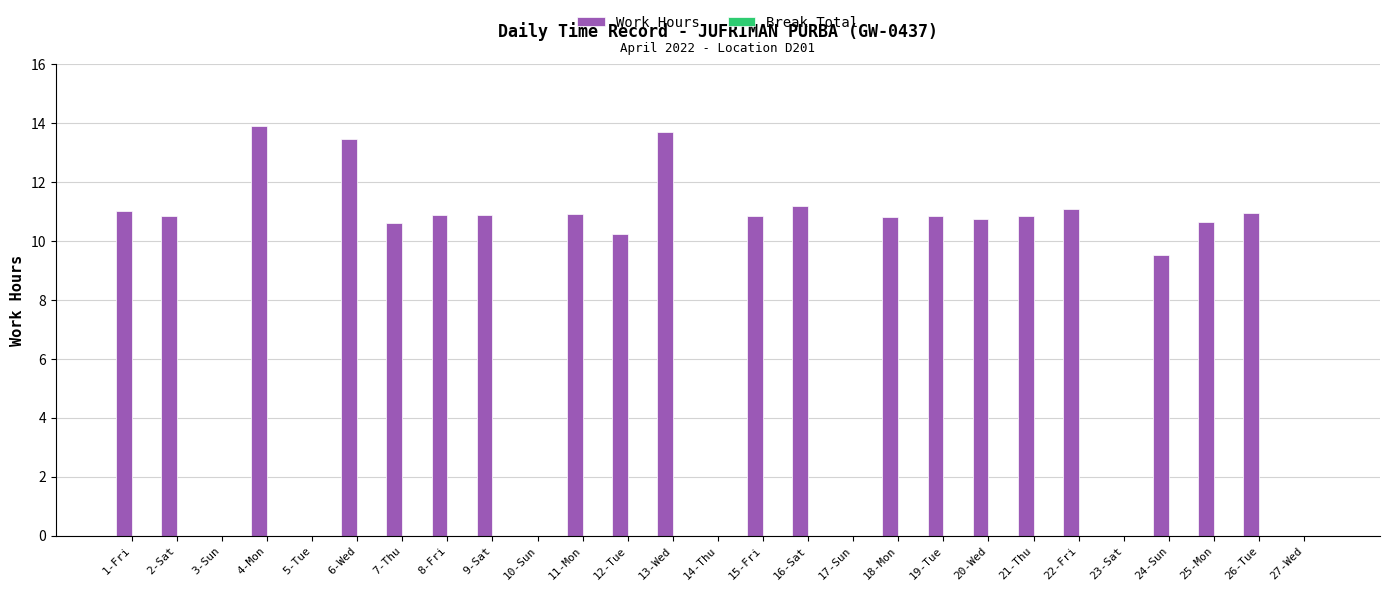

What is the approximate value at 19-Tue?

10.8